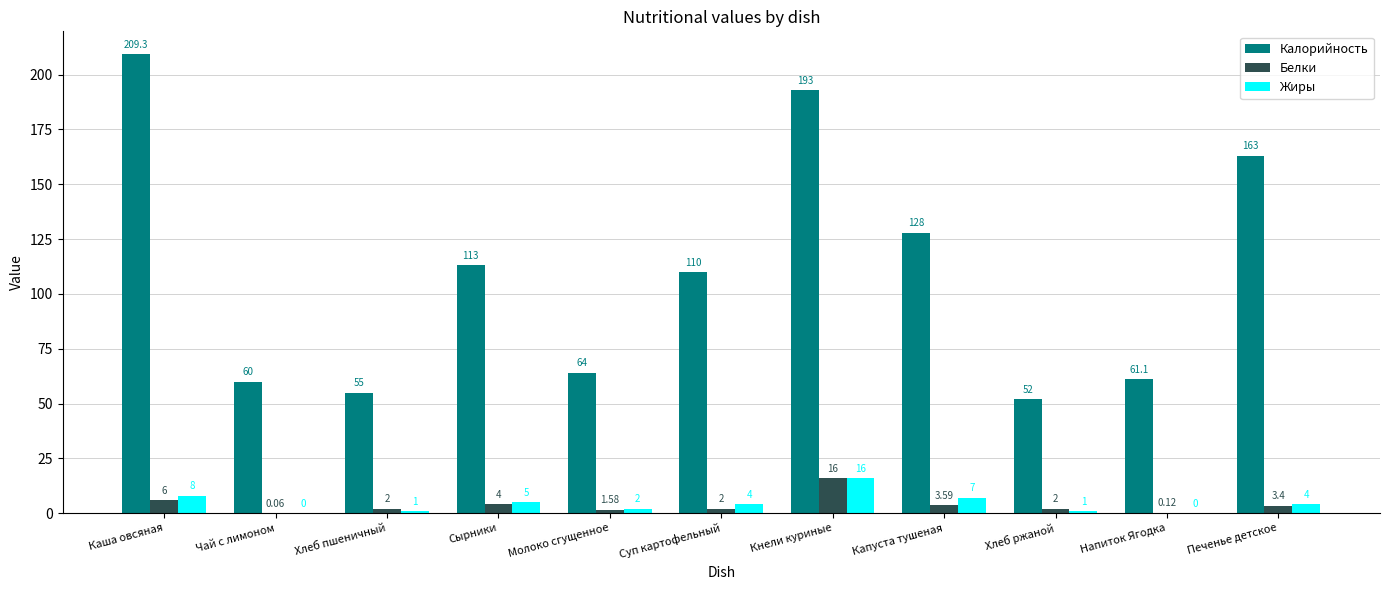

Is the value of Белки at Капуста тушеная greater than the value of Калорийность at Хлеб пшеничный?

No